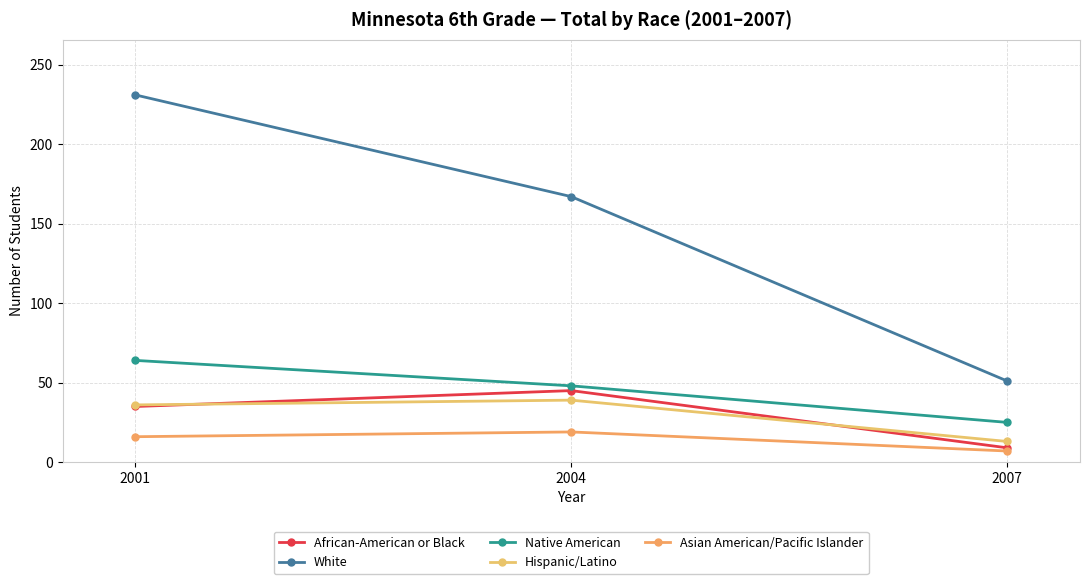

What are all the series names shown in the legend?

African-American or Black, White, Native American, Hispanic/Latino, Asian American/Pacific Islander